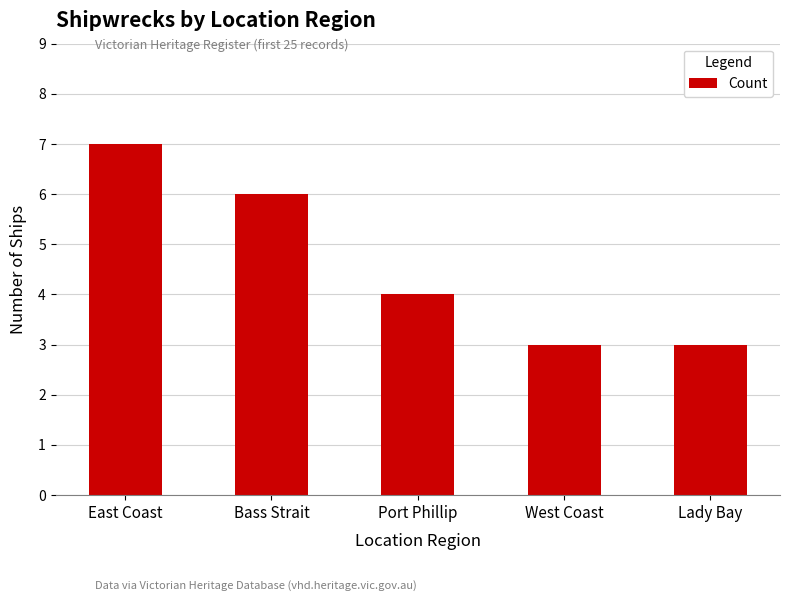

What is the smallest value displayed?

3